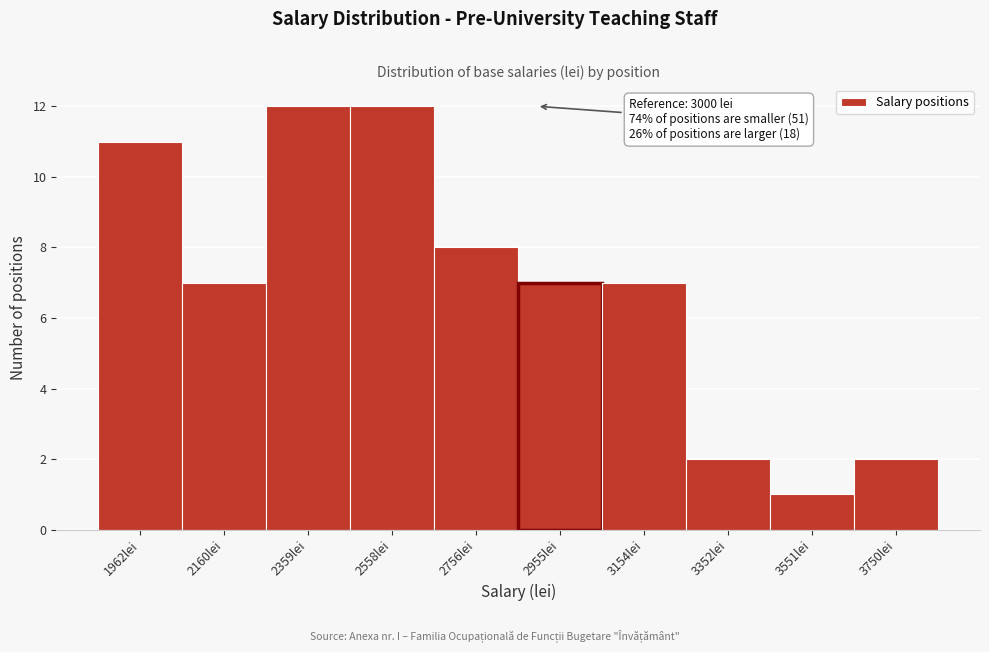

Reading left to right, what are all the values shown in this chart?

11	7	12	12	8	7	7	2	1	2